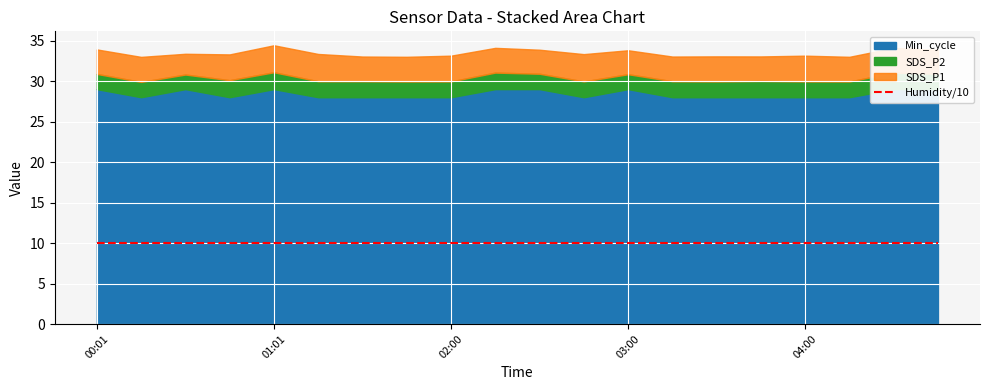

True or false: SDS_P2 and SDS_P1 cross at least once.

False